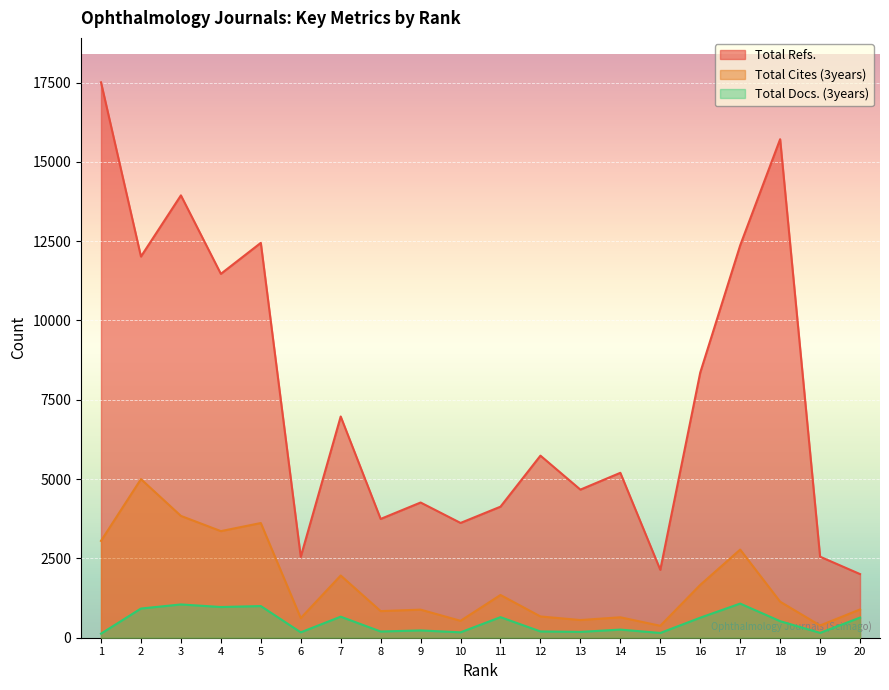

Rank the series by their average value, from highest to lowest.

Total Refs., Total Cites (3years), Total Docs. (3years)